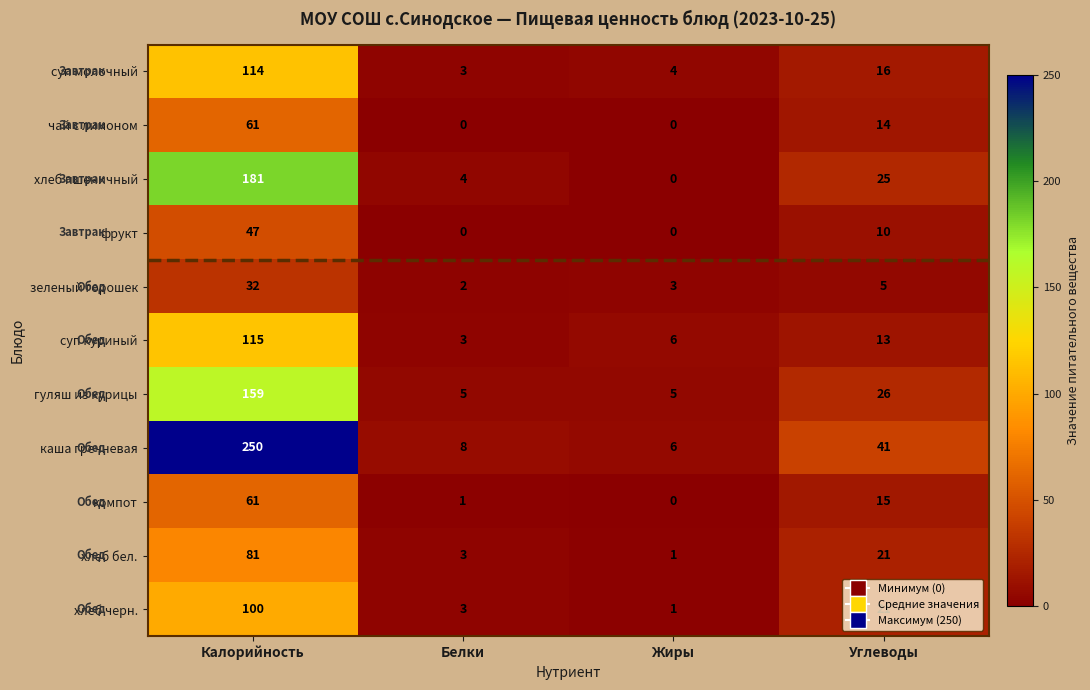

What is the sum of the хлеб пшеничный values at Белки and Углеводы?

29